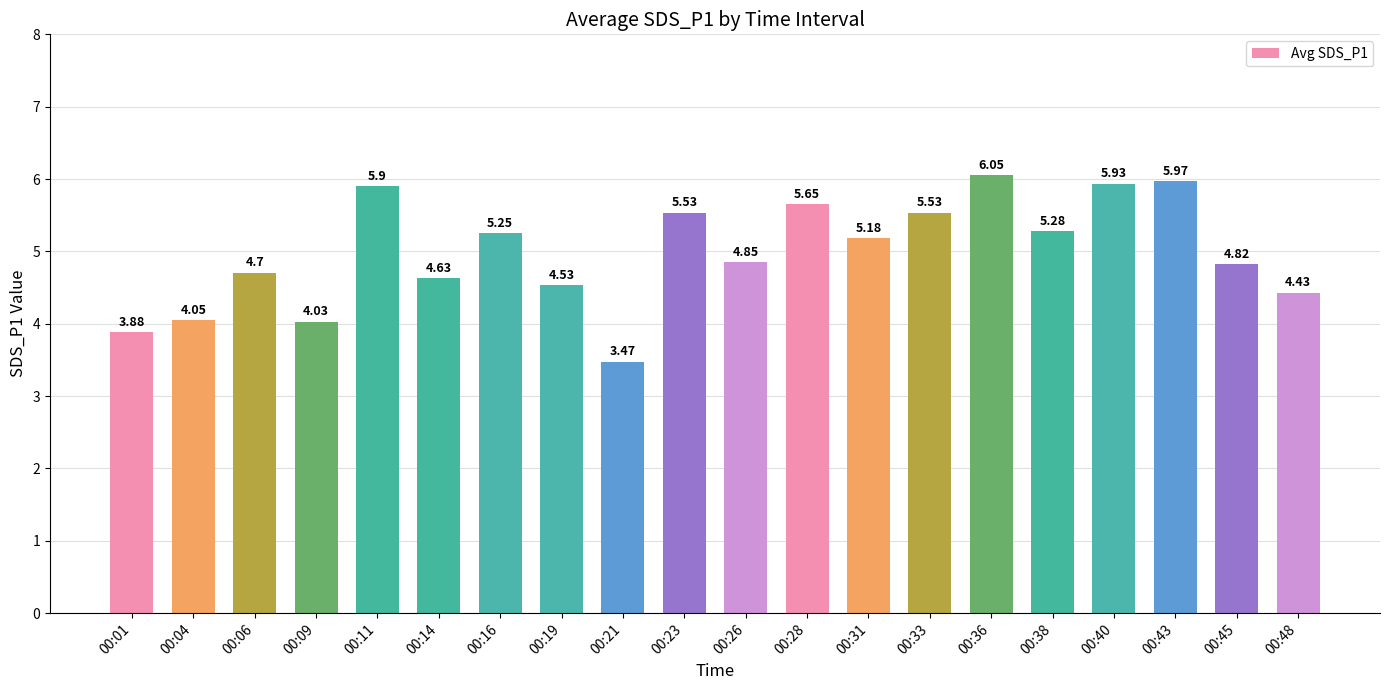

Which category has the lowest value across all series?

00:21